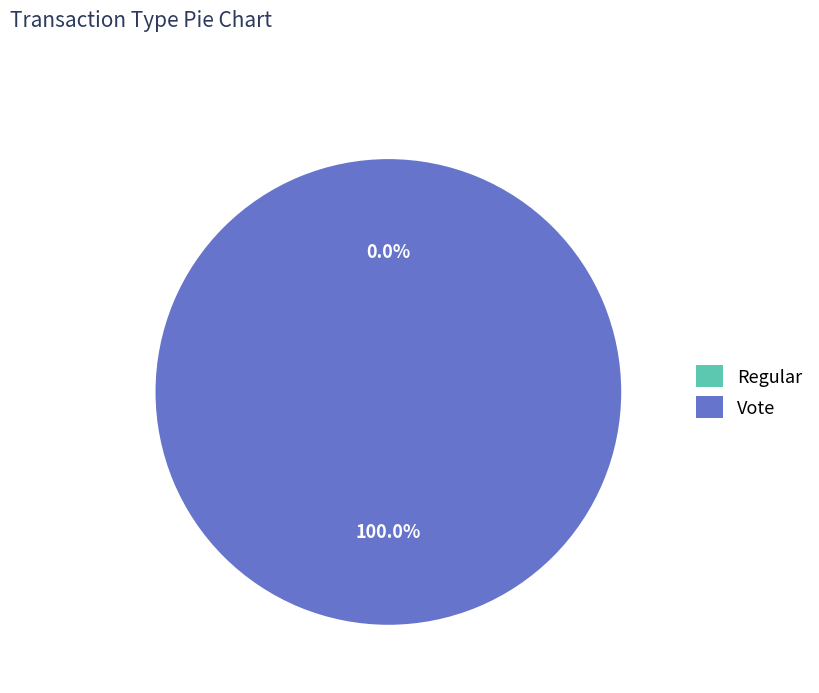

True or false: Vote accounts for 100% of the total.

True